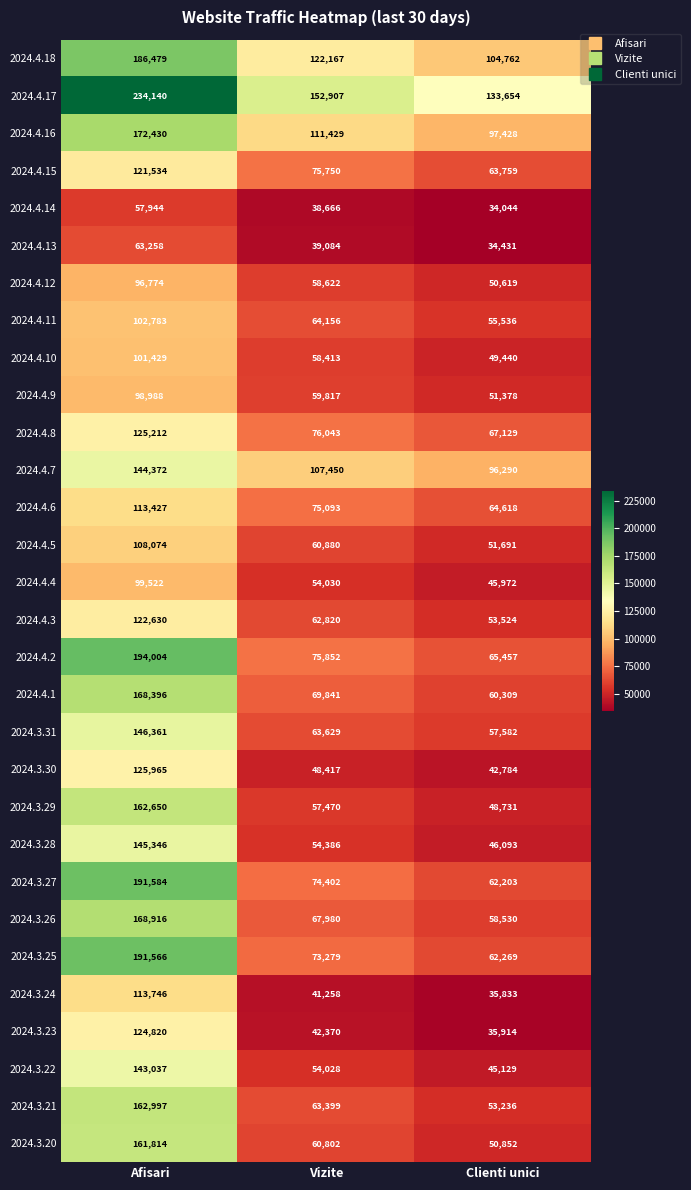

At how many categories does at least one series exceed 219310?

1